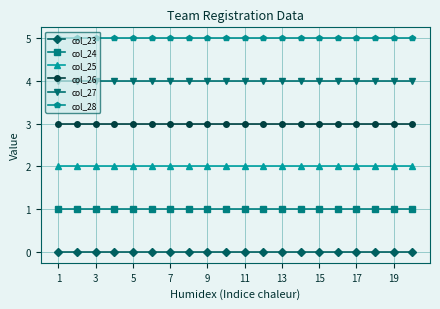

What is the value of the col_25 point at the 14th from the left?

2